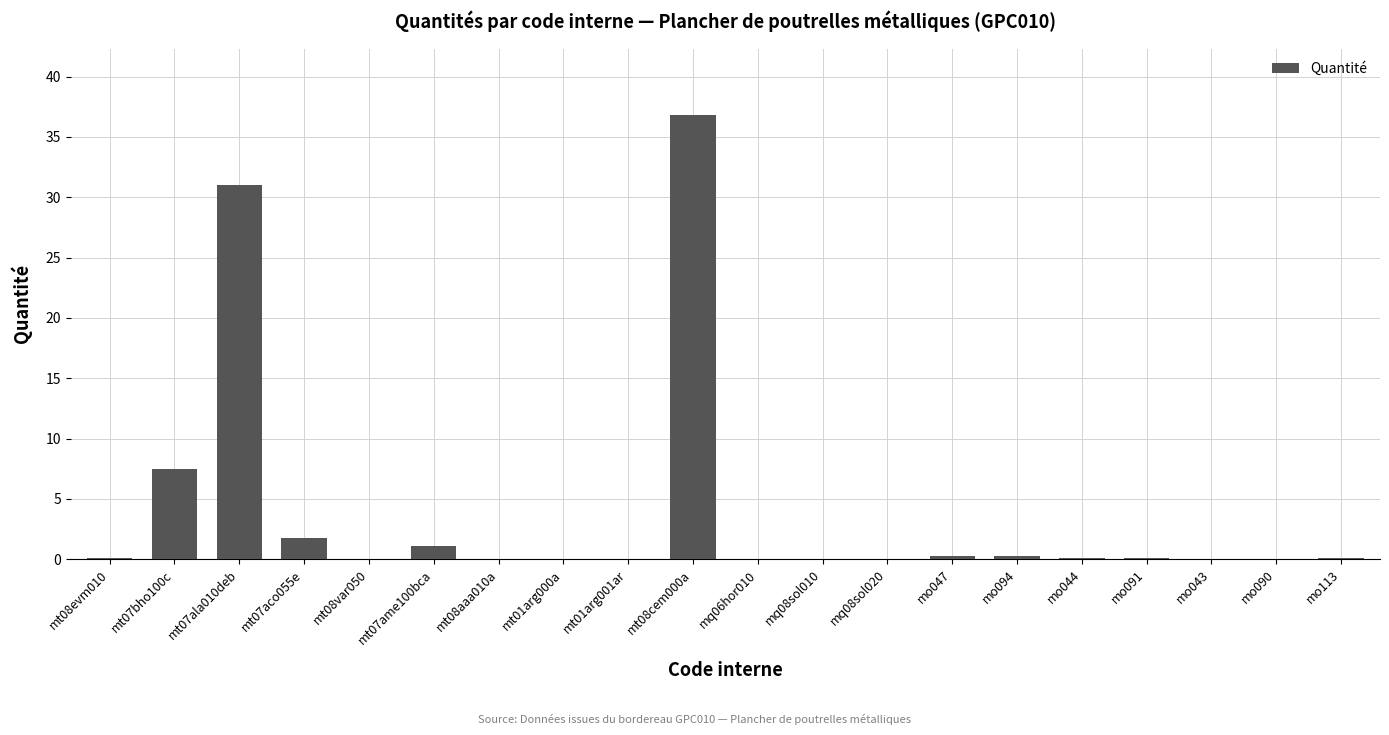

What is the sum of all values?

79.4